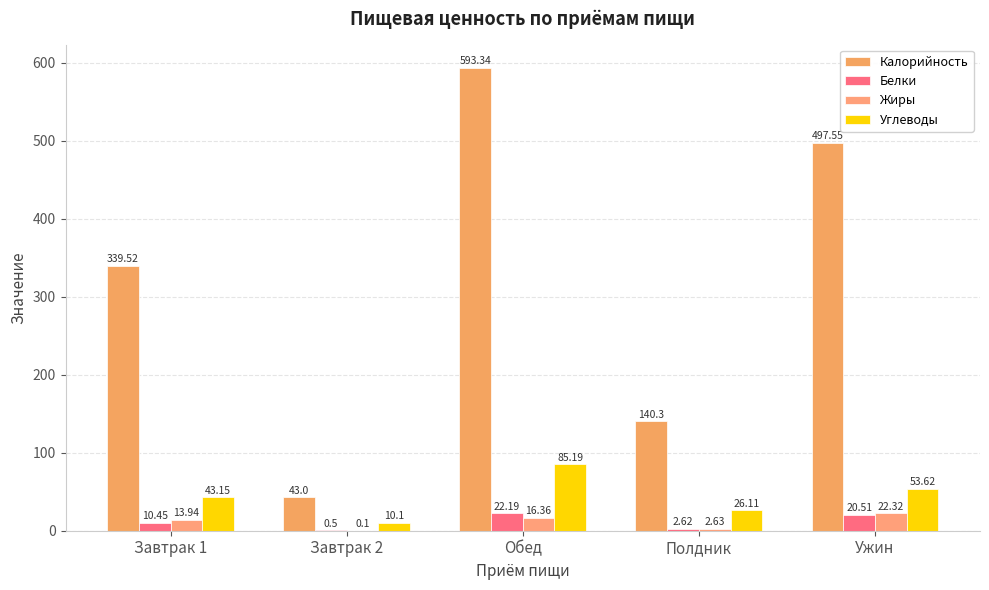

List the series in order of their peak value, highest first.

Калорийность, Углеводы, Жиры, Белки